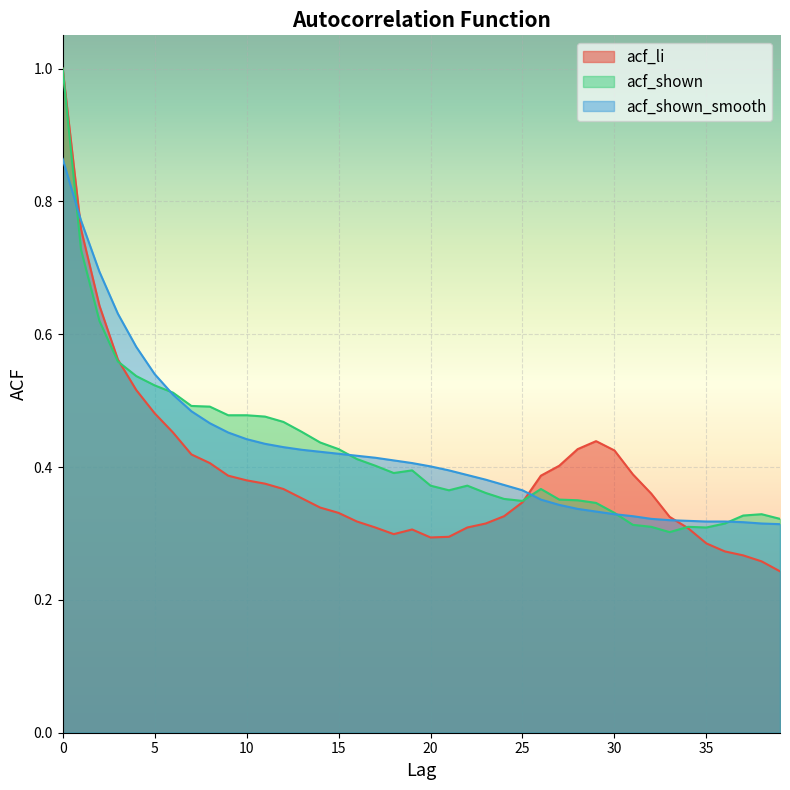

How many lines are shown in the chart?

3